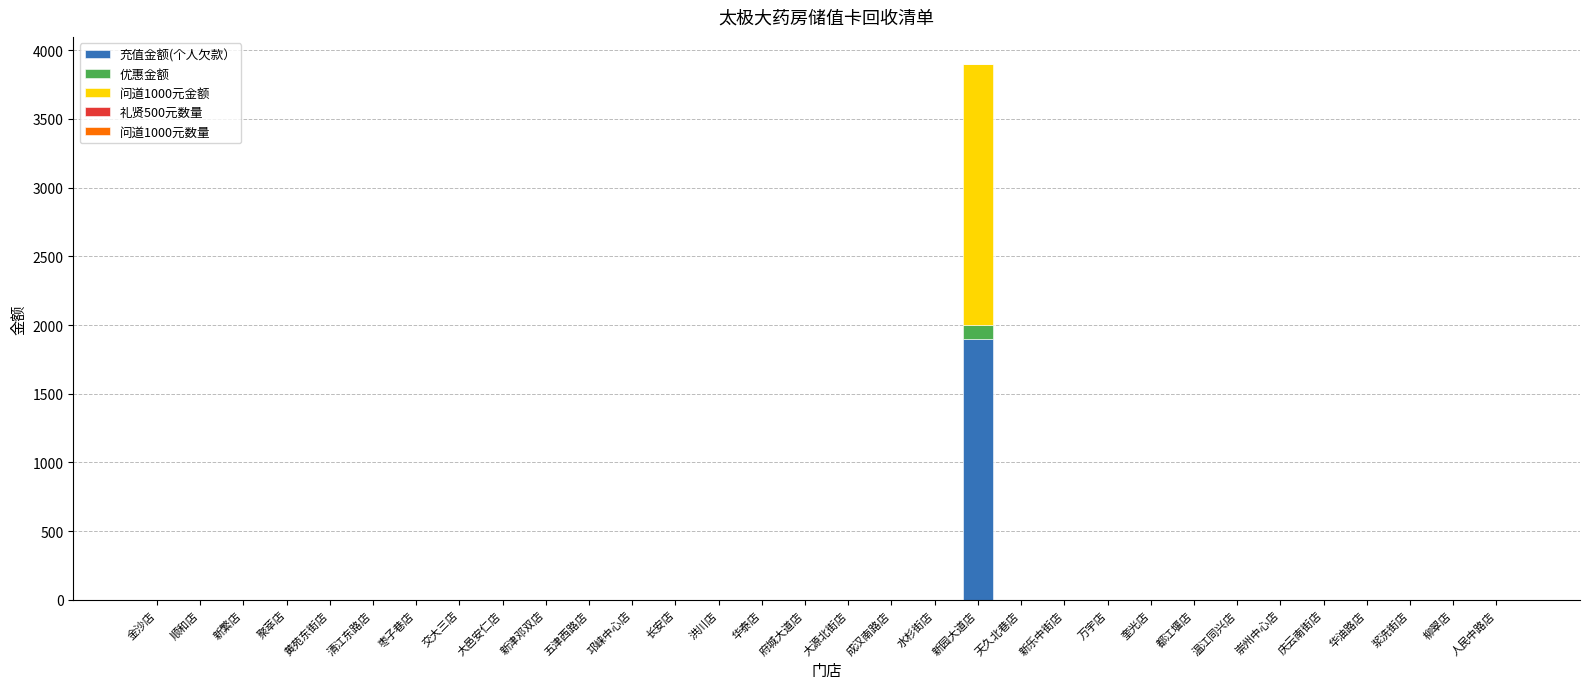

At which category is the sum across all series the highest?

新园大道店